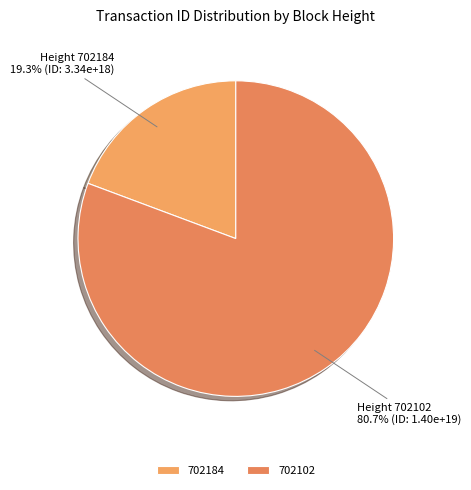

To the nearest percent, what is the average slice percentage?

50%